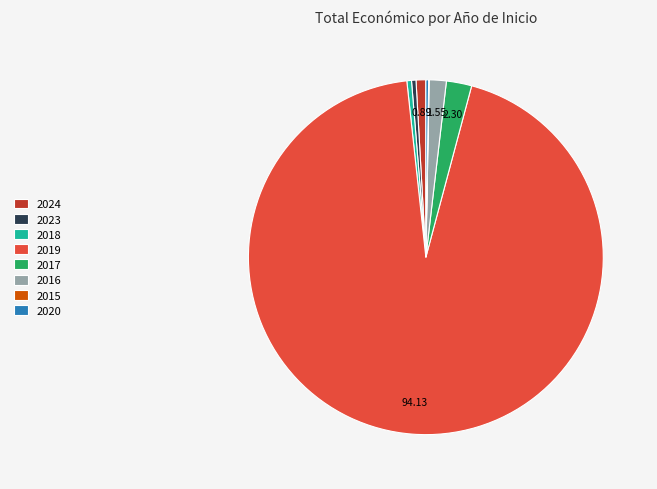

Which slice represents more than half of the pie?

2019